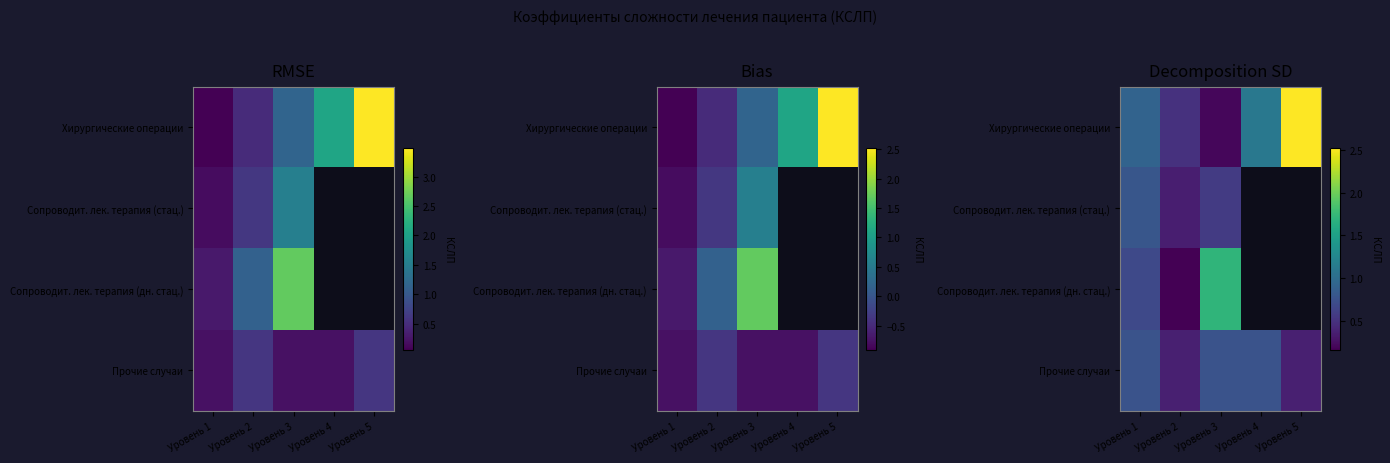

At which label does Хирургические операции reach its peak?

Уровень 5